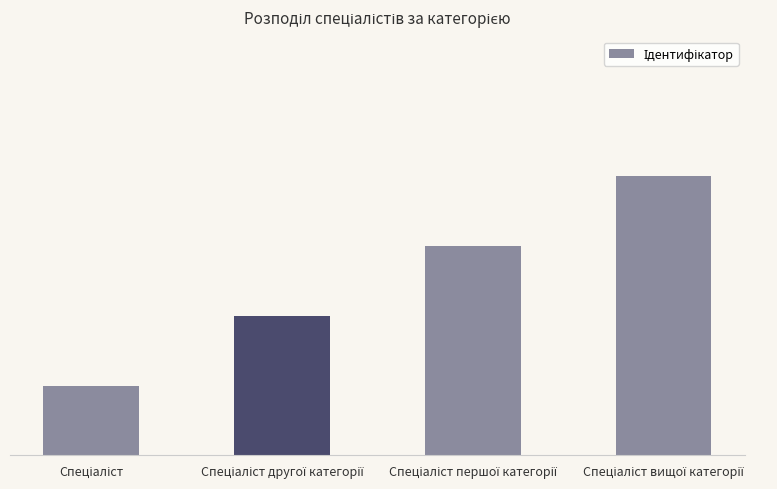

Does the chart contain any negative values?

No